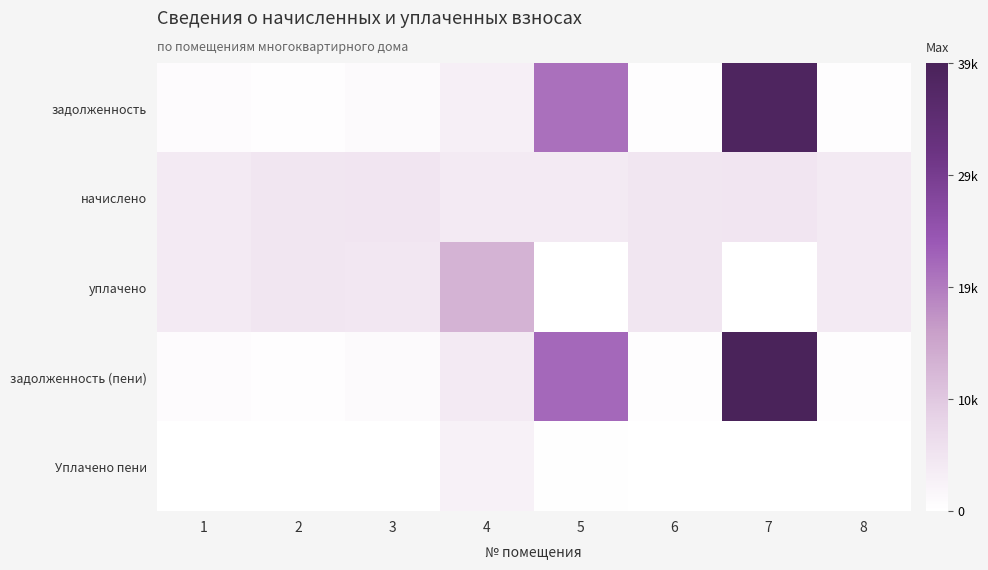

What is the maximum value shown in the chart?

38961.1